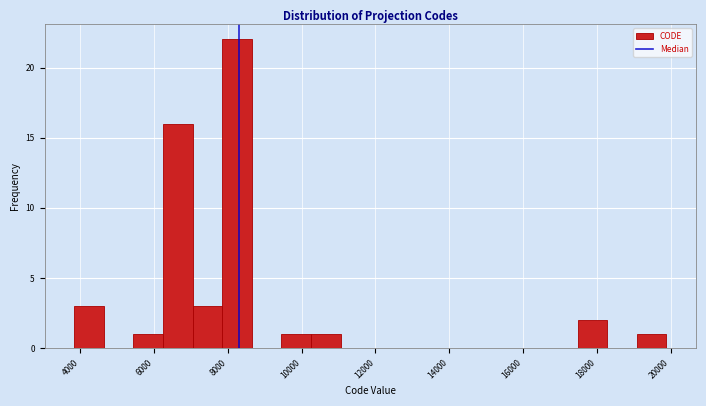

Reading left to right, list every bar in this chart as the range it spans on the x-axis followed by its height. Neither the bar edges nor the heights are printed on the chart, so give them approximately, as read against the axes.

3800 to 4600: 3
4600 to 5400: 0
5400 to 6200: 1
6200 to 7000: 16
7000 to 7800: 3
7800 to 8600: 22
8600 to 9400: 0
9400 to 10200: 1
10200 to 11000: 1
11000 to 11800: 0
11800 to 12600: 0
12600 to 13400: 0
13400 to 14200: 0
14200 to 15000: 0
15000 to 15800: 0
15800 to 16600: 0
16600 to 17400: 0
17400 to 18200: 2
18200 to 19000: 0
19000 to 19800: 1